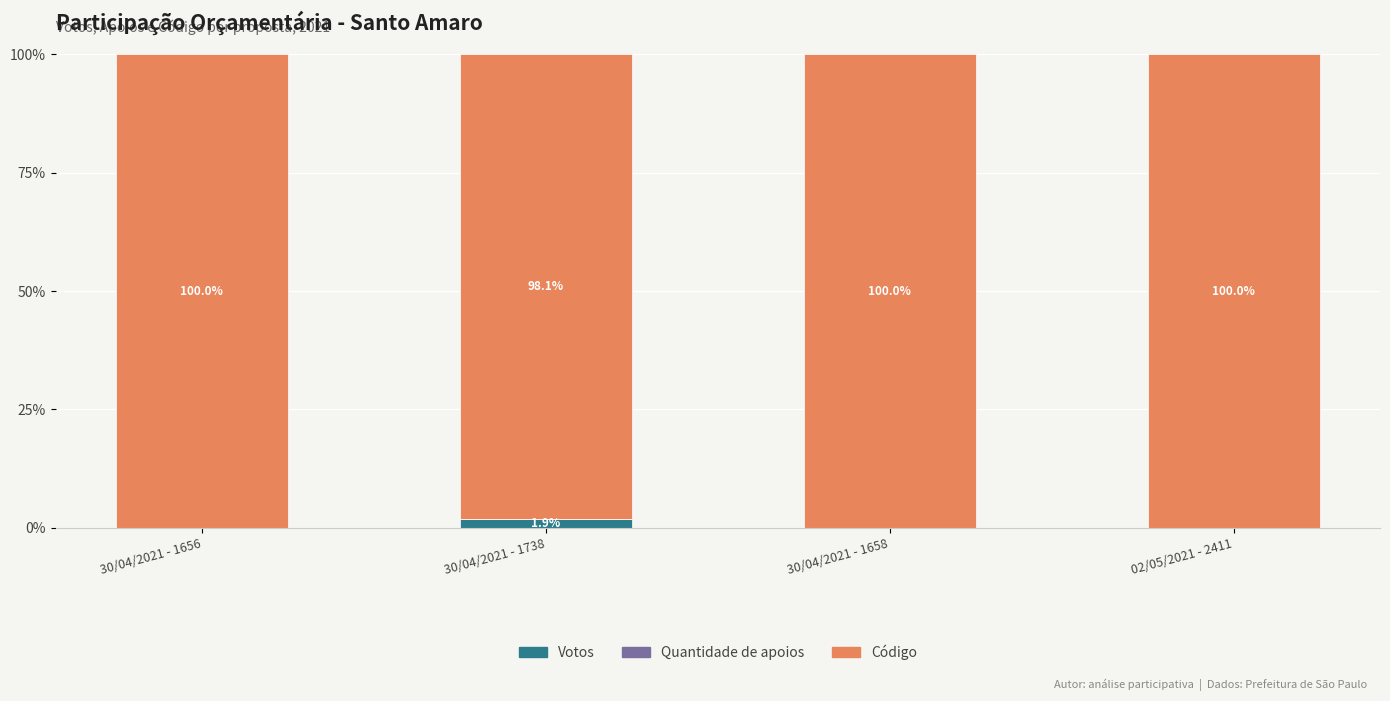

True or false: Votos has a value of 0.0 at 02/05/2021 - 2411.

True